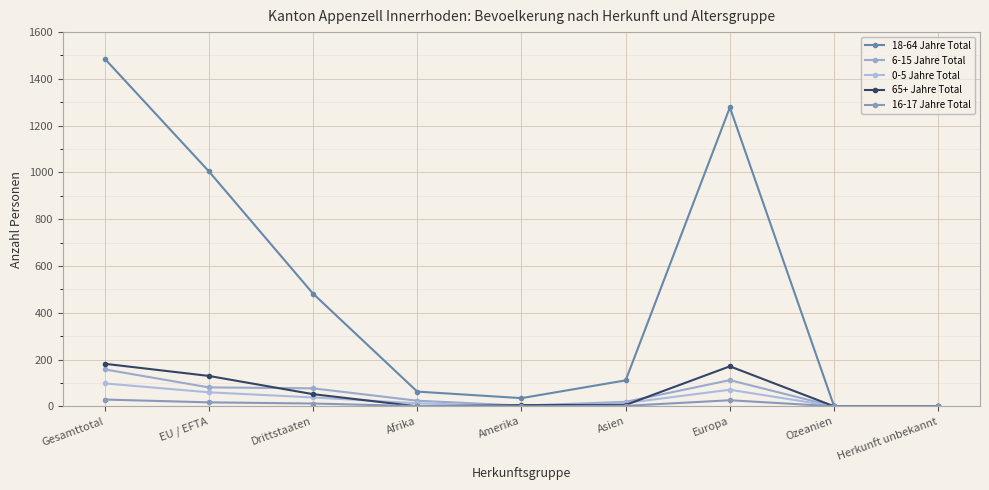

Where is 65+ Jahre Total nearest to the value 91?

EU / EFTA